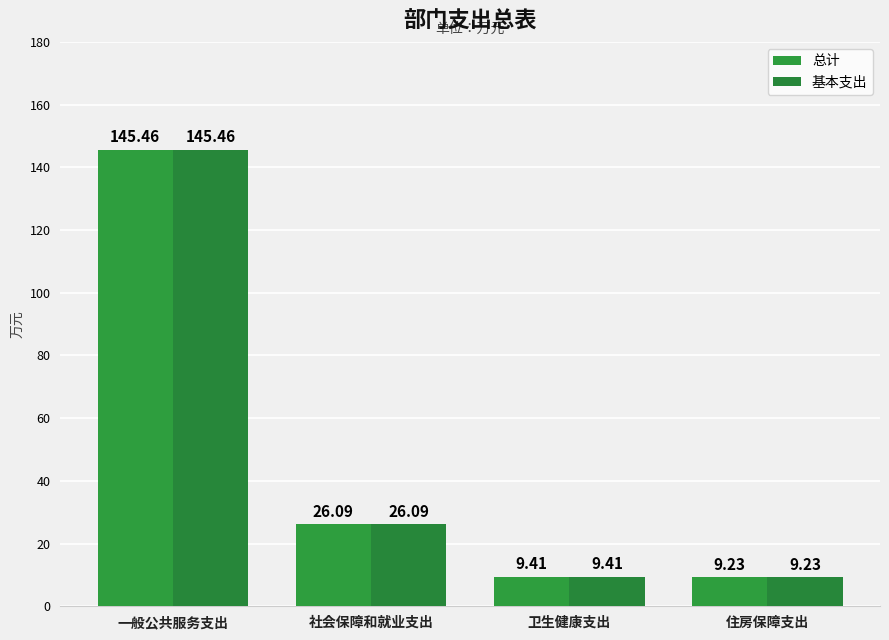

How many groups of bars are there?

4